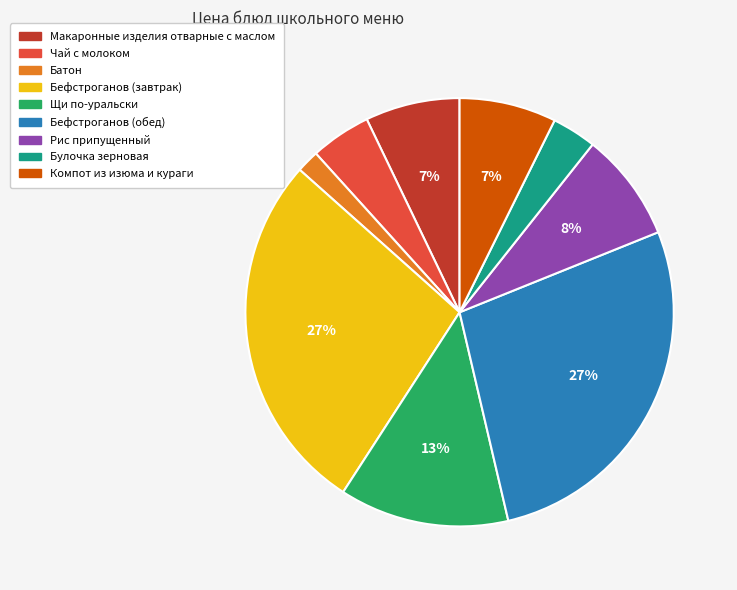

What is the smallest slice in the pie chart?

Батон